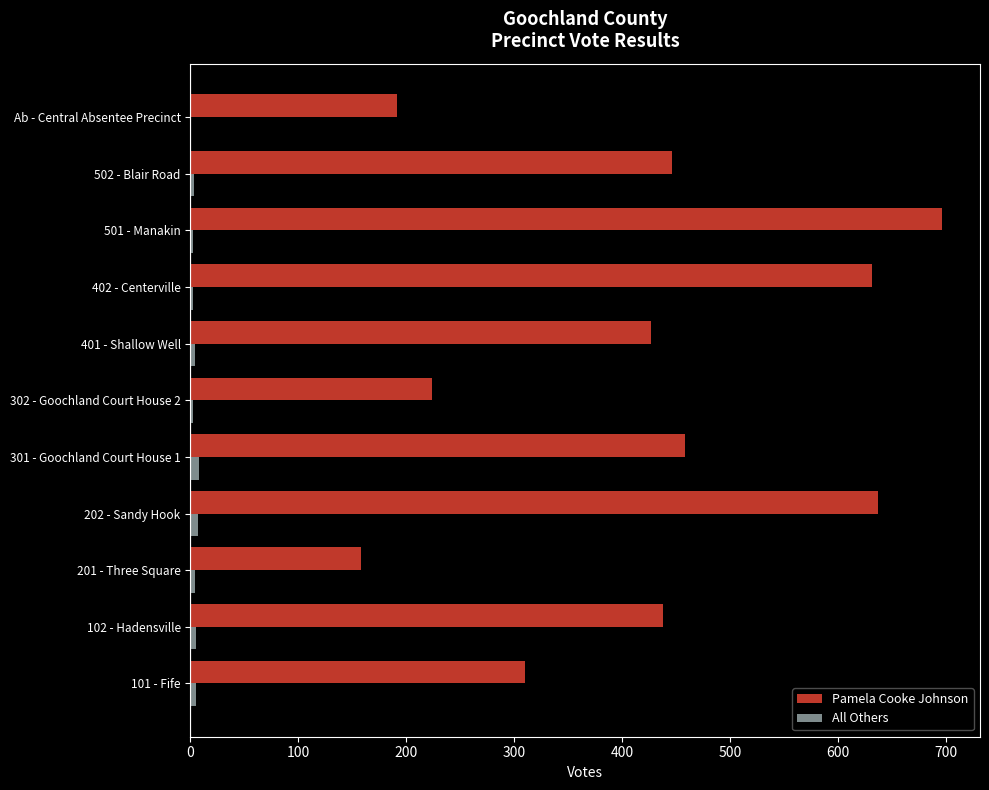

What is the highest value of the Pamela Cooke Johnson series?

697